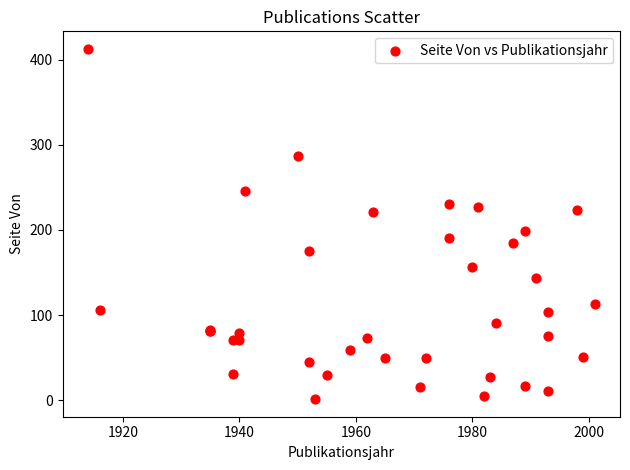

What Y value in the scatter plot is closest to 207?

199